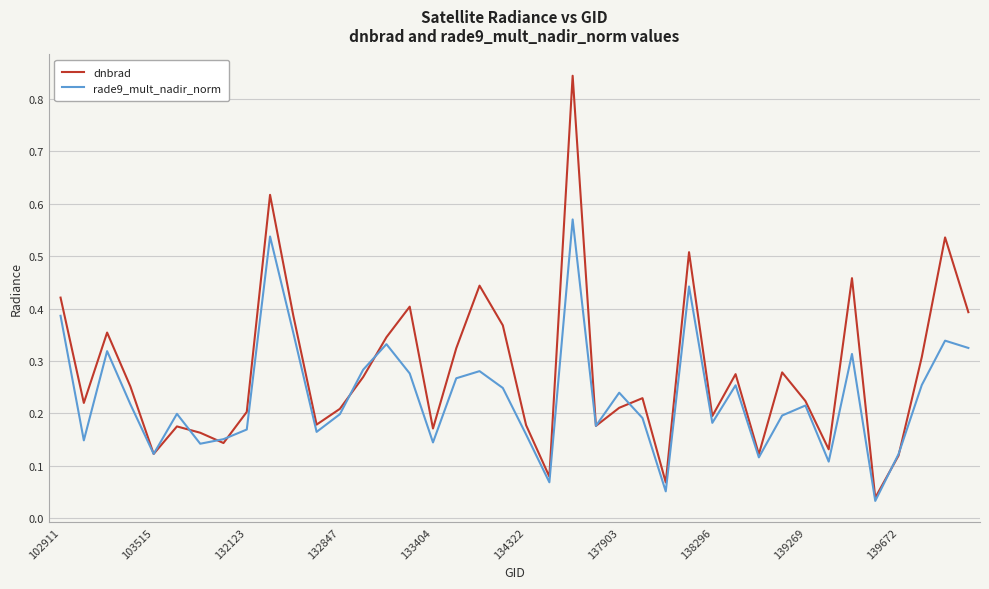

Which series has the largest range (max minus min)?

dnbrad